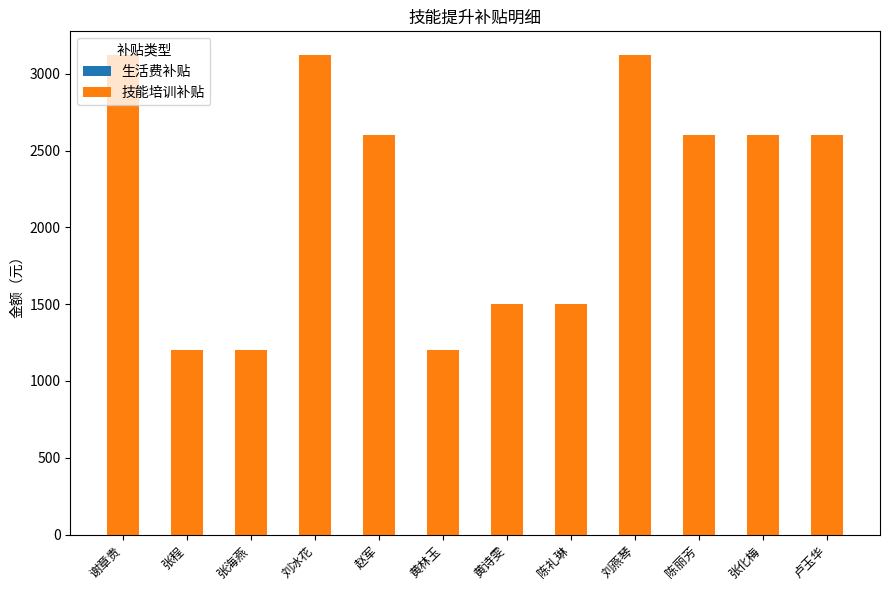

Between 张程 and 赵军, which is larger?

赵军